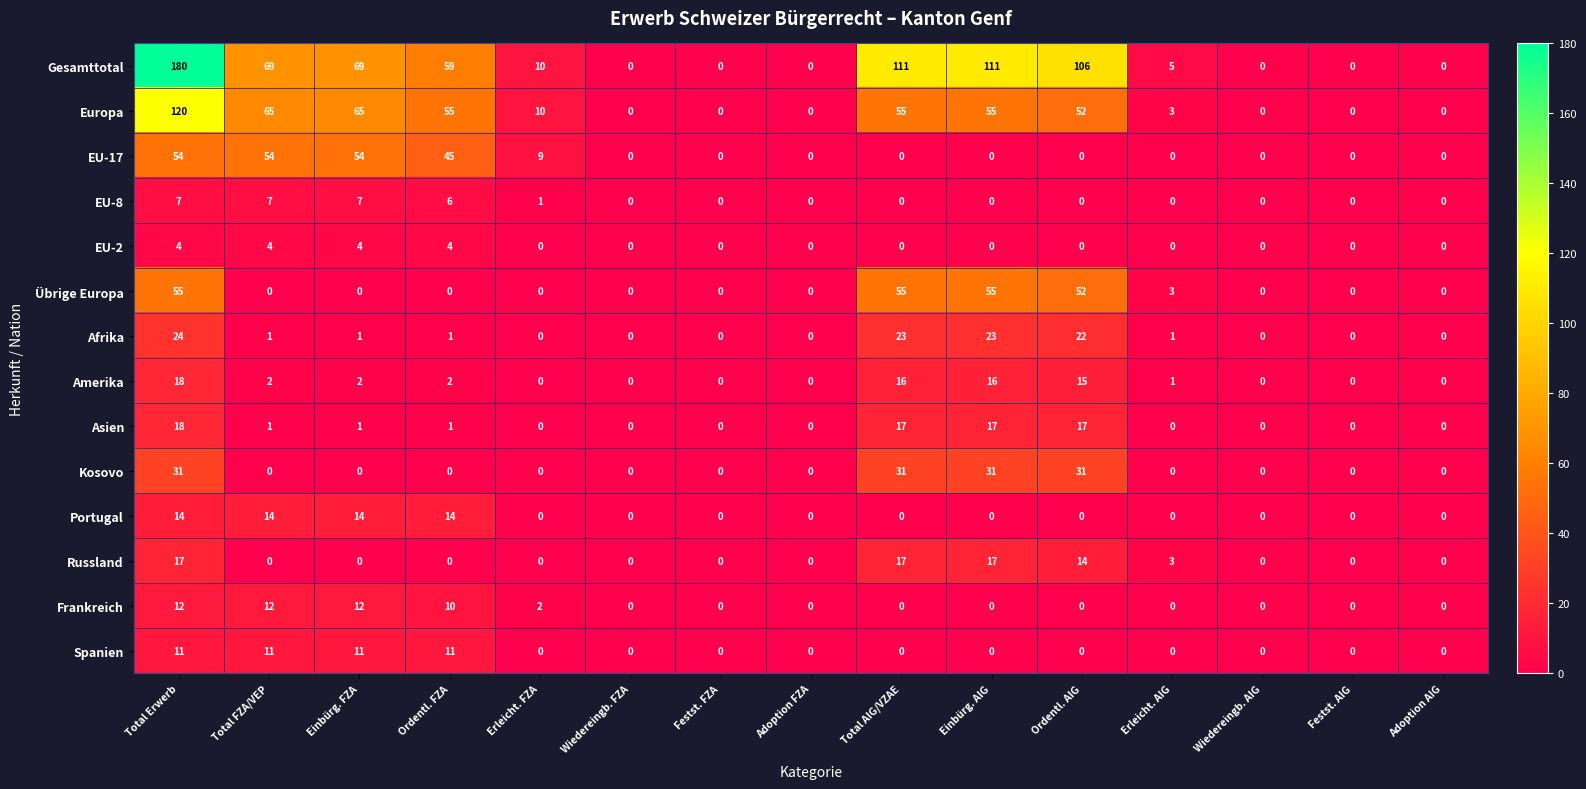

Which label corresponds to the largest value in the chart?

Total Erwerb